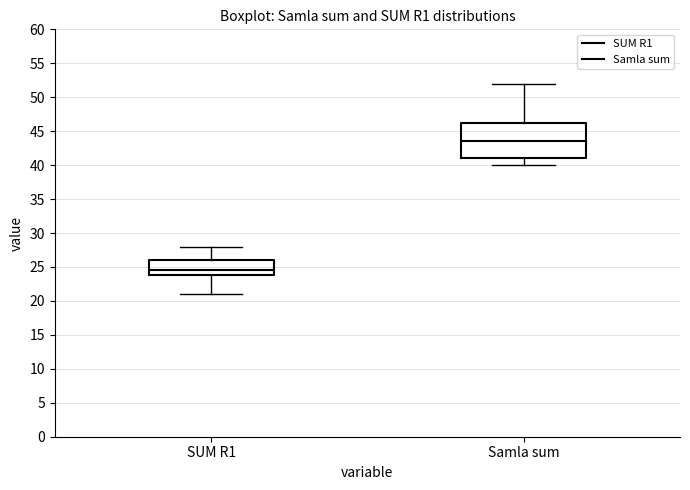

Where does the upper whisker of the box for Samla sum end on the y-axis? The values are not printed on the chart, so give them approximately, as read against the axis.

52.0